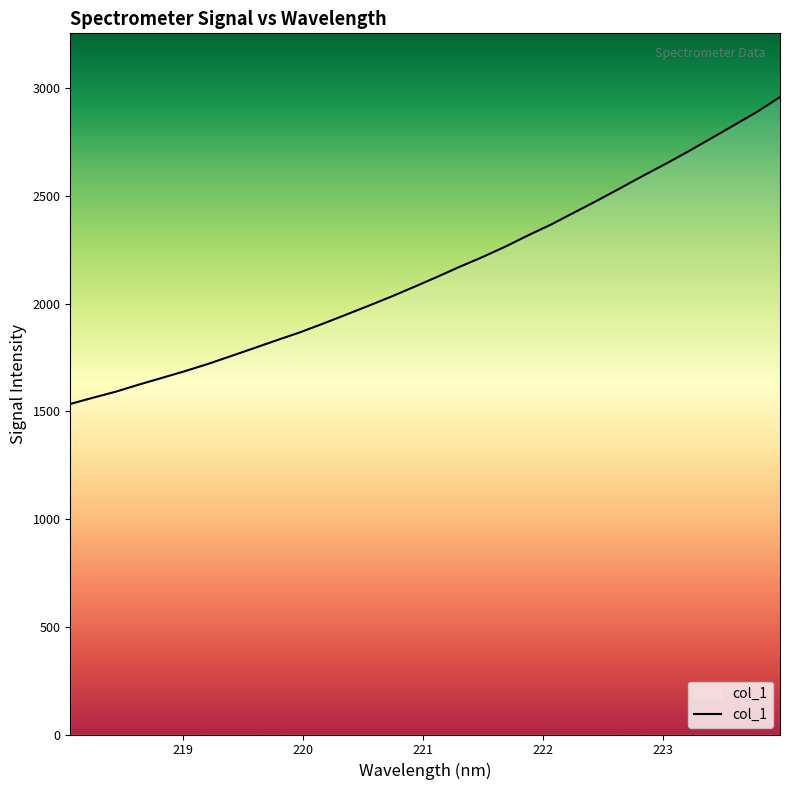

Does the chart display data point markers on the line(s)?

No